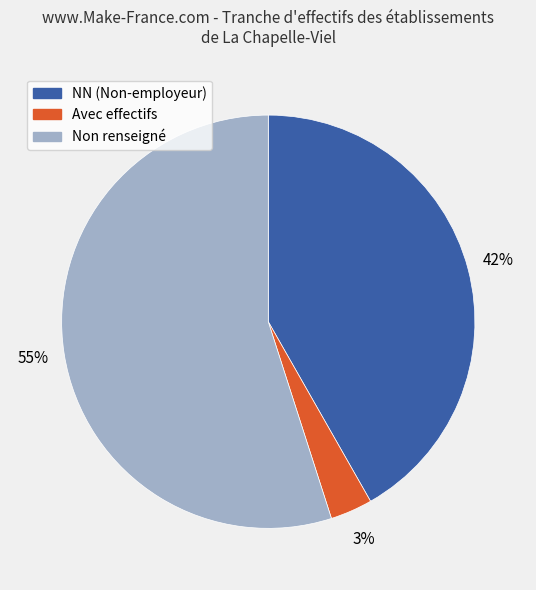

To the nearest percent, what is the difference between the largest and smallest slice percentages?

52%